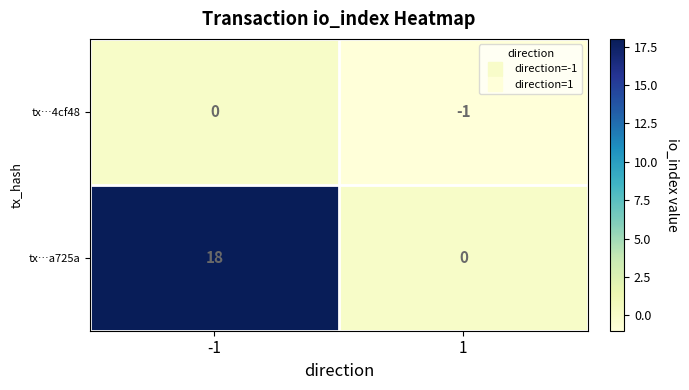

What is the difference between the highest and lowest values at -1?

18